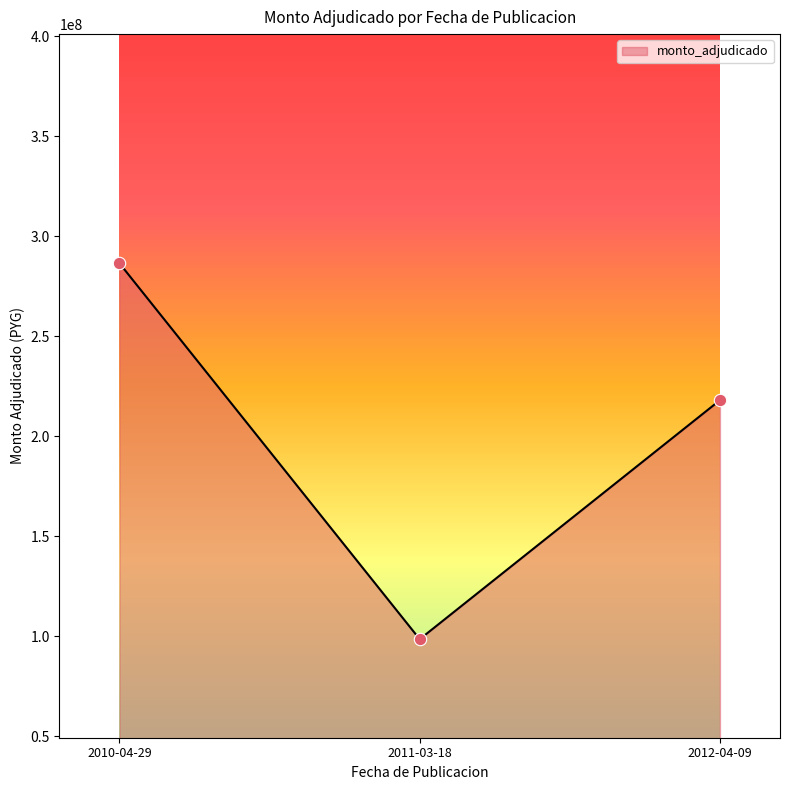

What is the change in value from 2010-04-29 to 2011-03-18?

-187940000